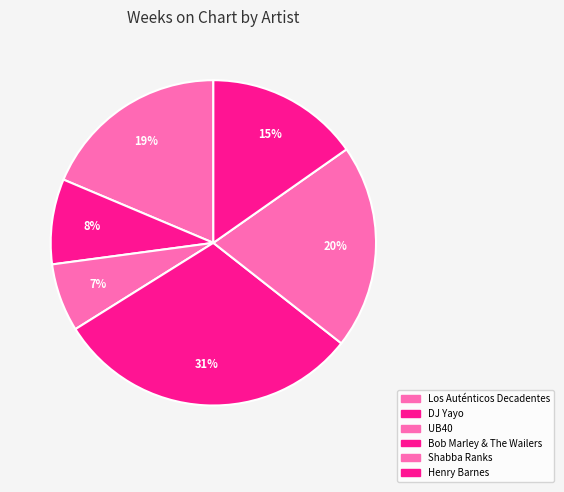

What is the smallest slice in the pie chart?

UB40